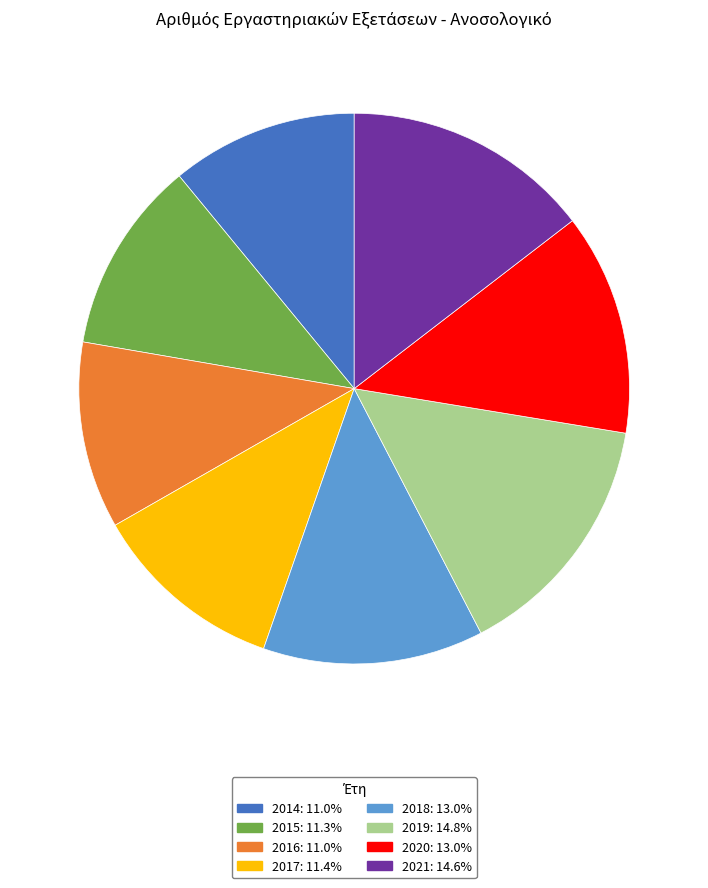

What is the ratio of the value at 2015: 11.3% to the value at 2016: 11.0%?

1.0